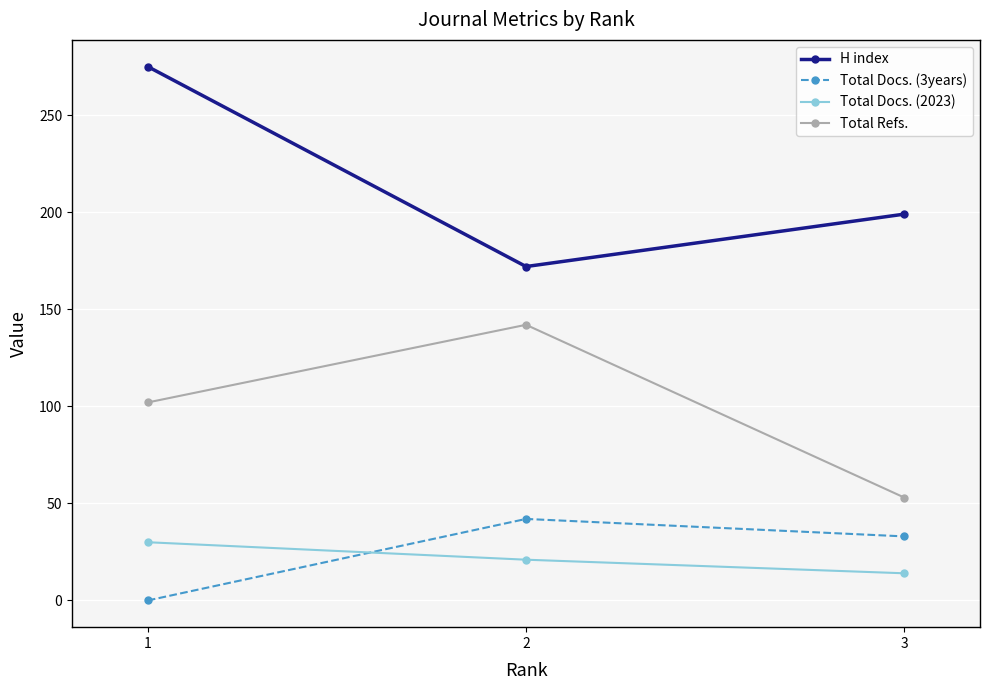

How many lines are shown in the chart?

4